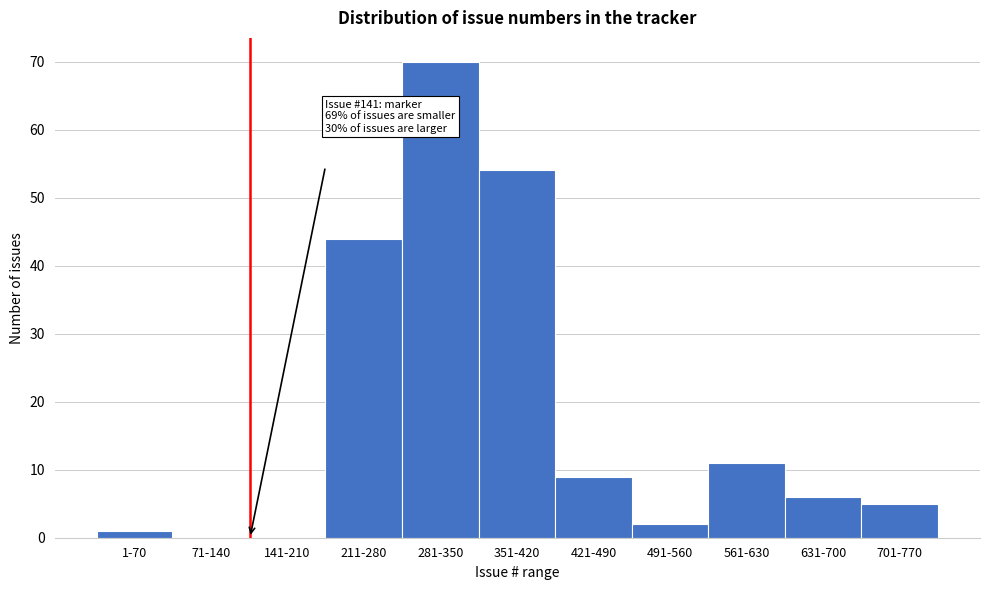

Reading left to right, what are all the values shown in this chart?

1-70=1	71-140=0	141-210=0	211-280=44	281-350=70	351-420=54	421-490=9	491-560=2	561-630=11	631-700=6	701-770=5